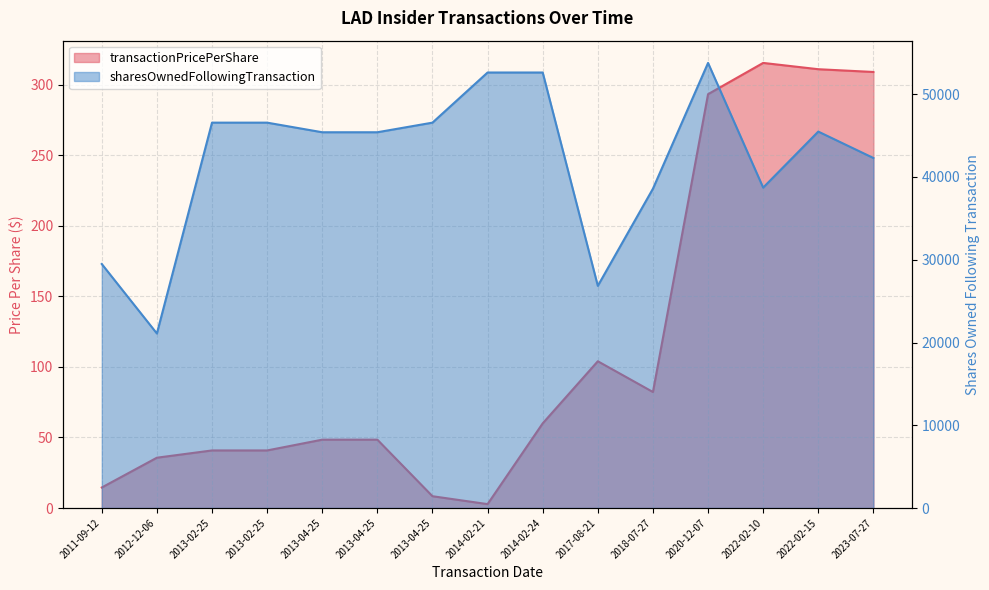

What are all the series names shown in the legend?

transactionPricePerShare, sharesOwnedFollowingTransaction